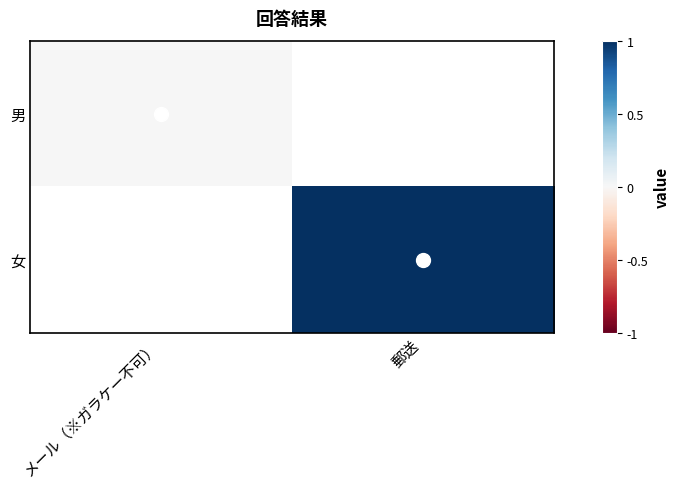

True or false: 女 has a value of 0.6 at 郵送.

False